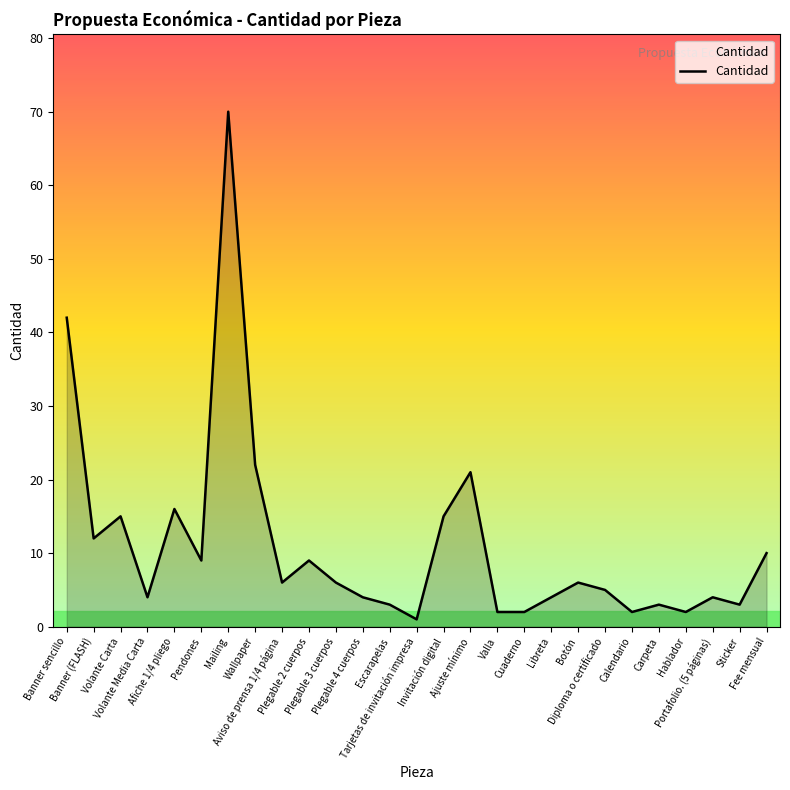

What is the greatest value displayed?

70